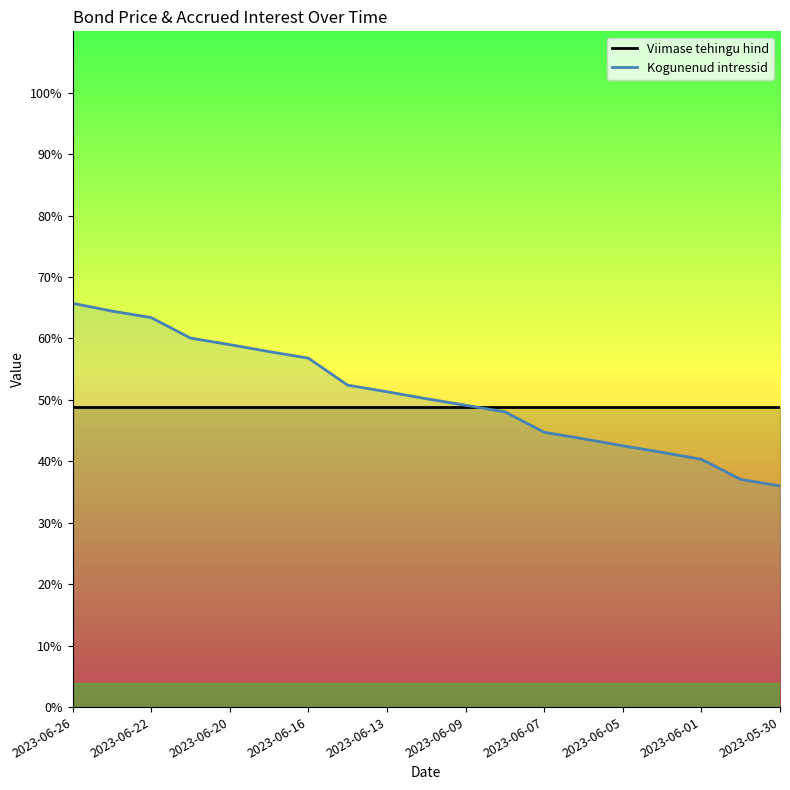

Approximately how many times larger is the value at 2023-05-30 compared to 2023-05-31?

1.0